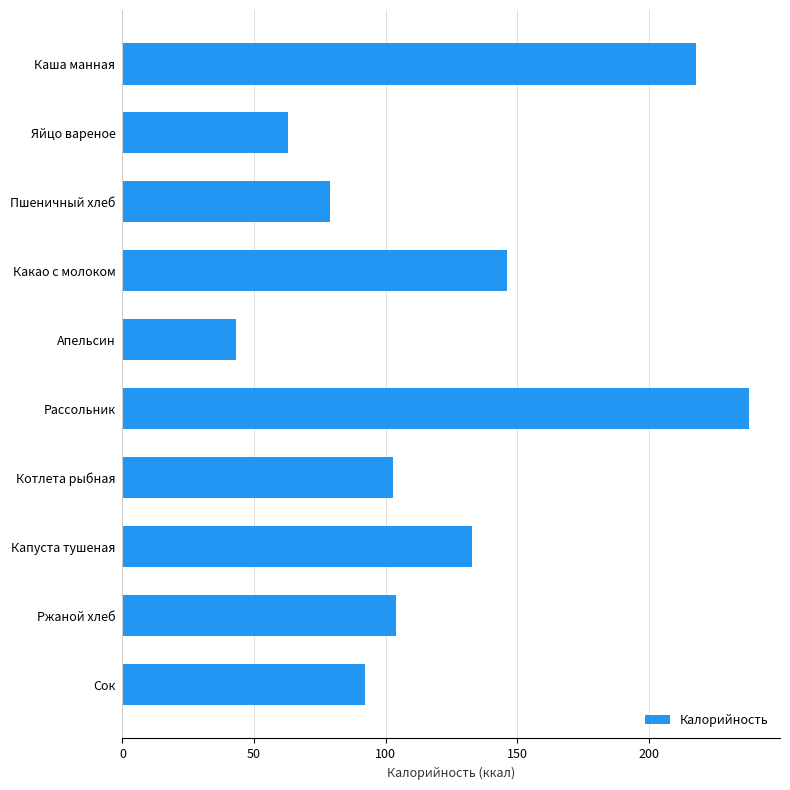

What is the maximum value shown in the chart?

238